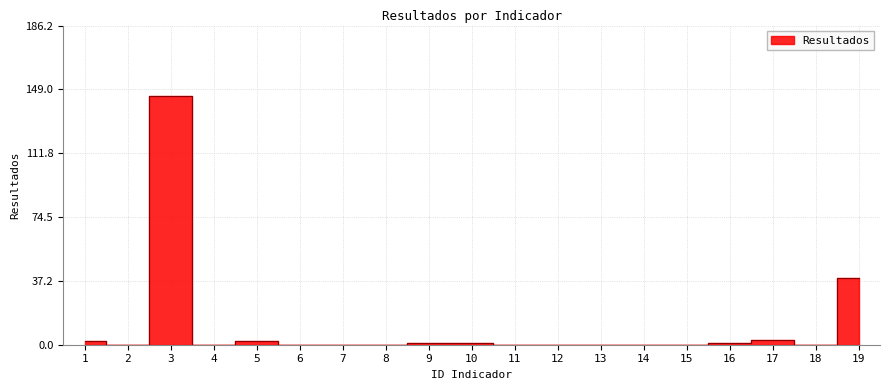

What is the greatest value displayed?

145